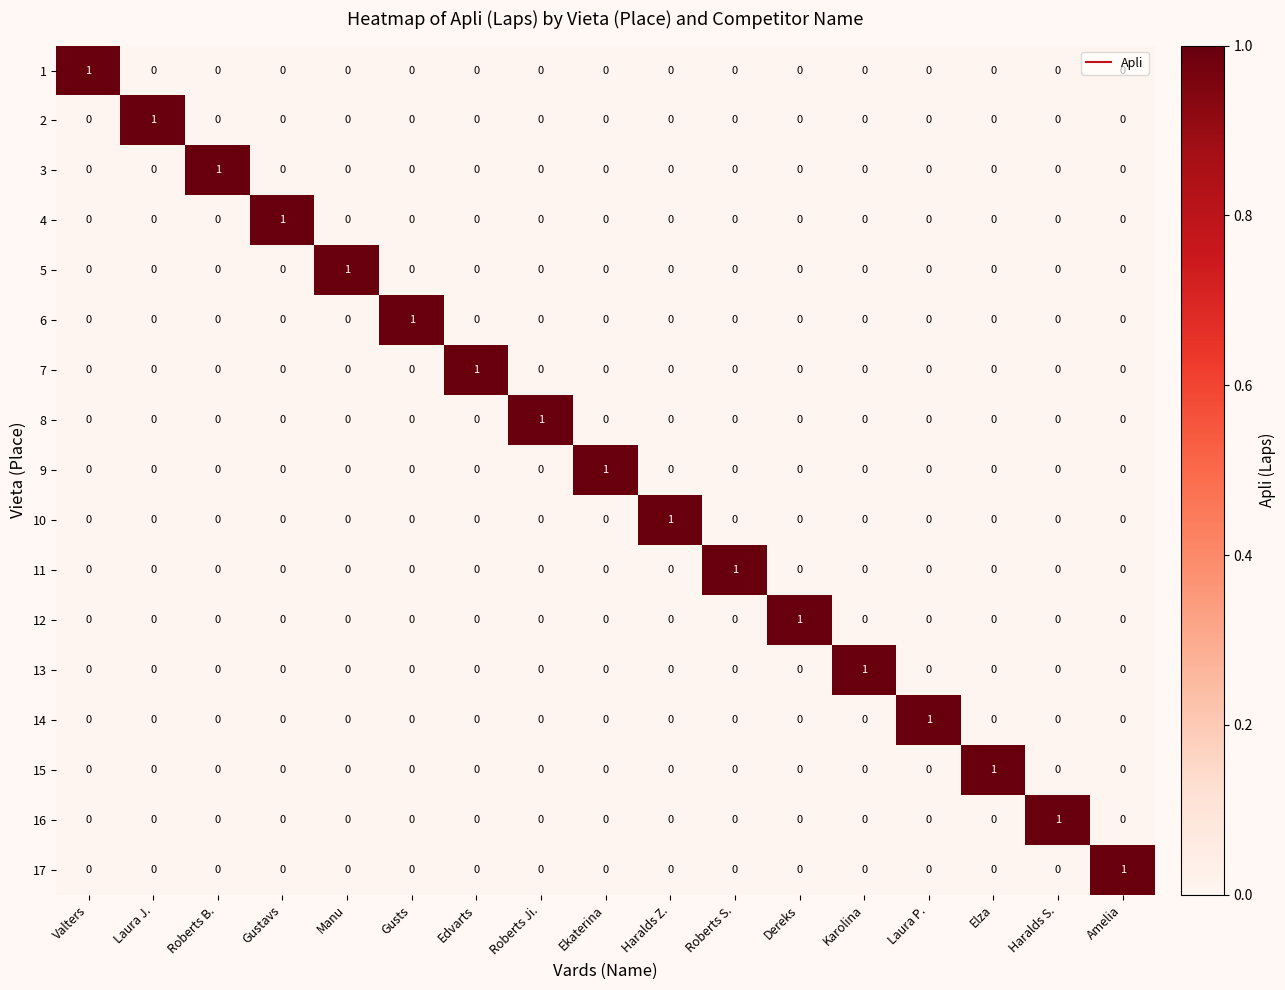

Count the 14 values in the range 0 to 1.

17